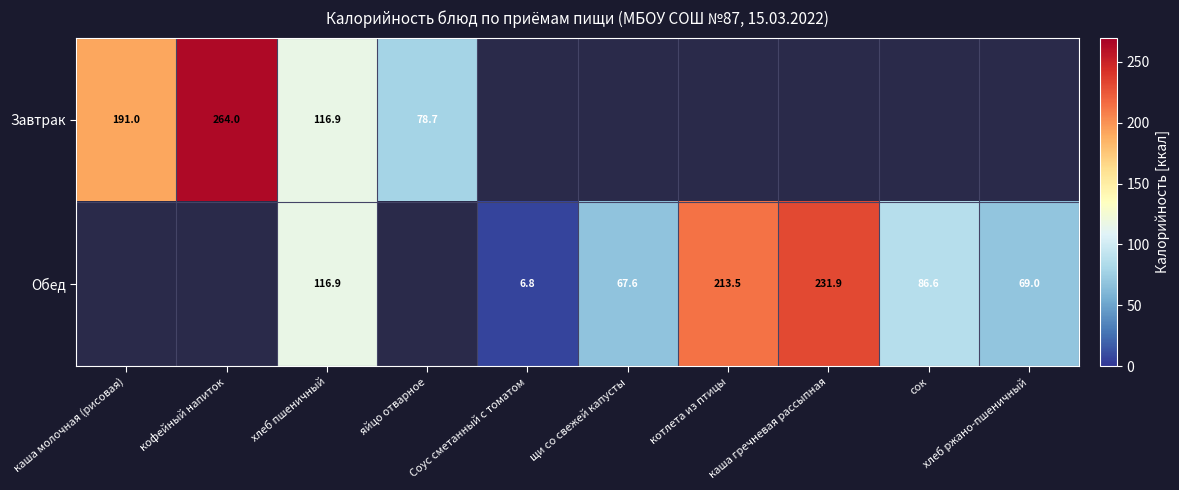

The Обед series shows 116.9 at хлеб пшеничный. True or false?

True